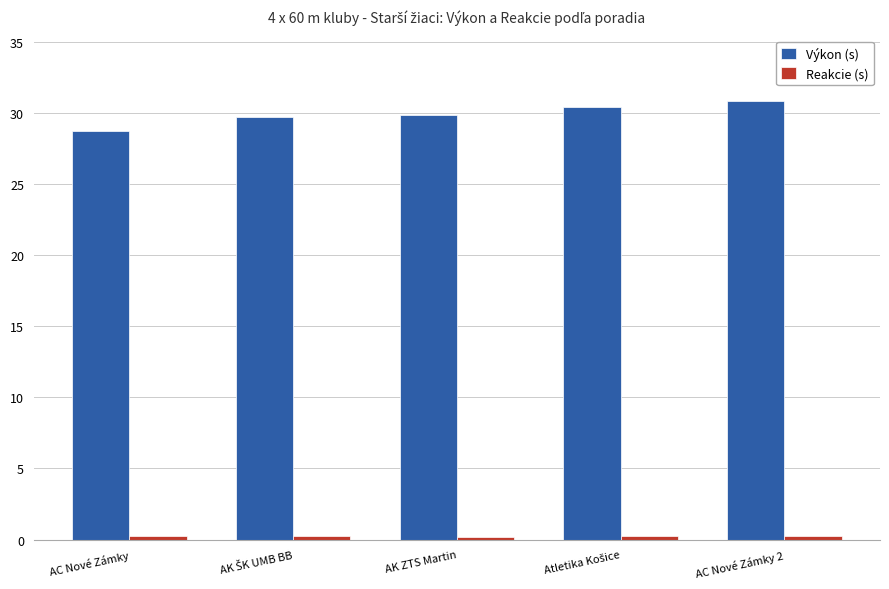

What is the difference between the highest and lowest values at AK ZTS Martin?

29.7